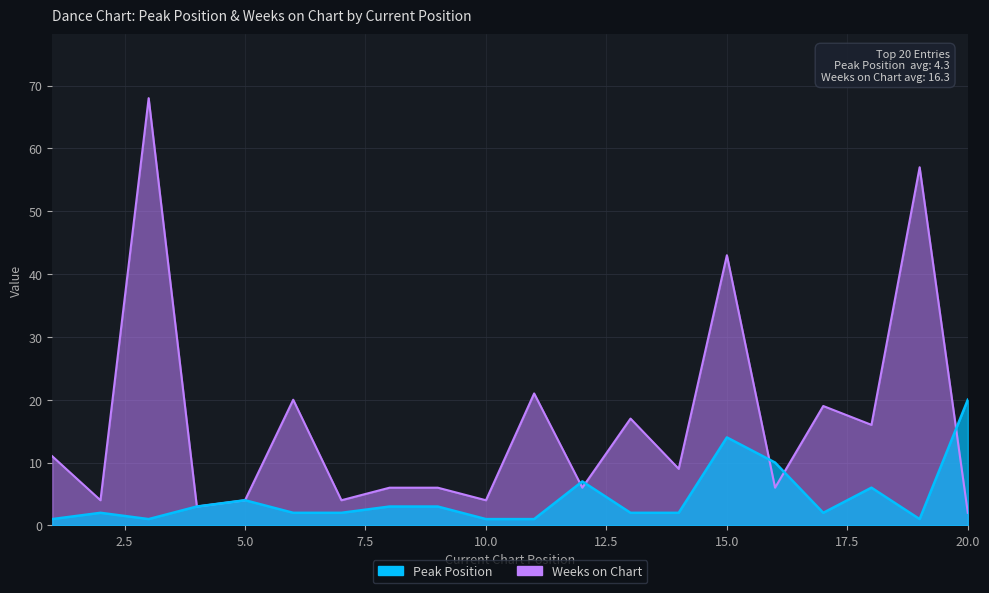

Where is the first local minimum for Weeks on Chart?

2